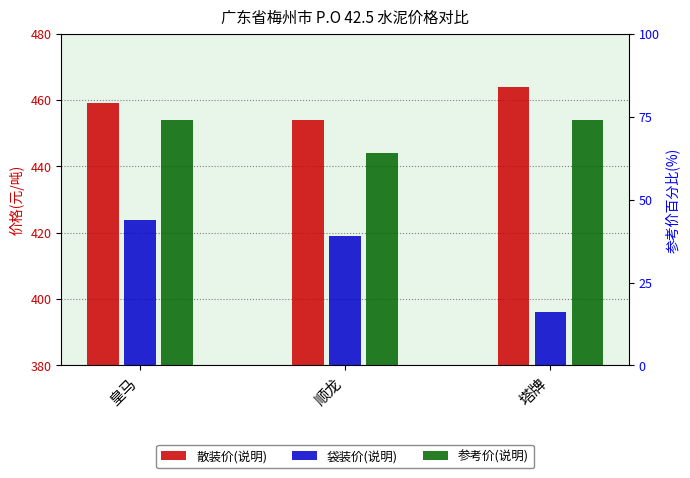

Which series has the largest range (max minus min)?

袋装价(说明)